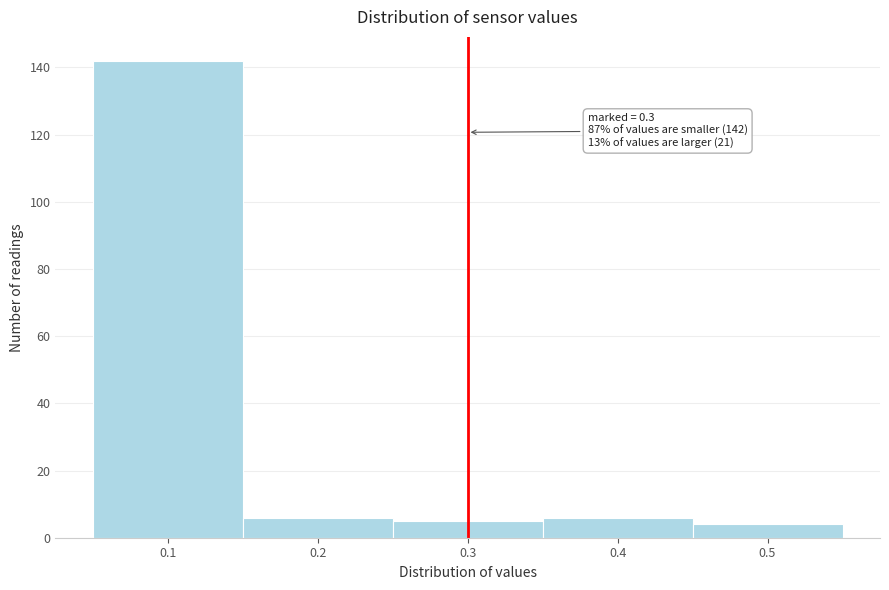

Which range on the x-axis has the tallest bar?

0.05 to 0.15